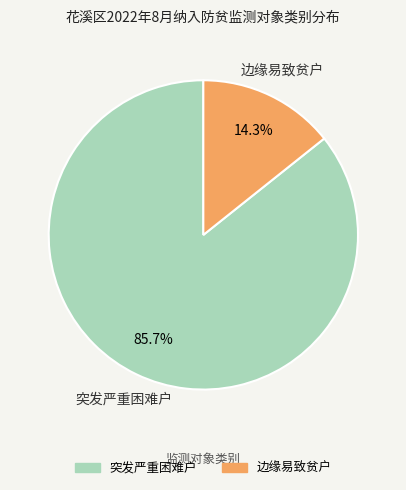

True or false: 突发严重困难户 accounts for 86% of the total.

True